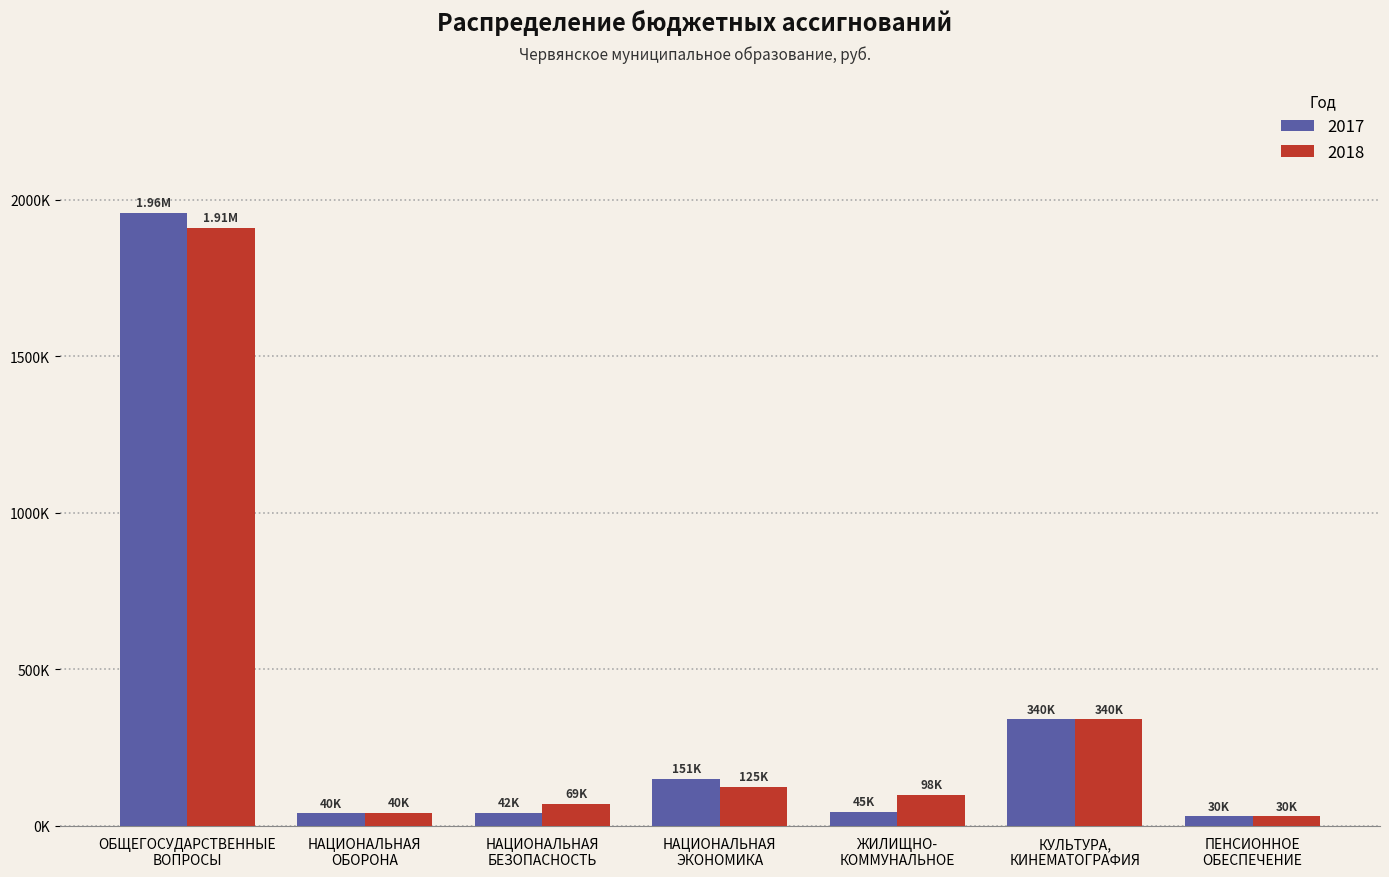

At which label is 2017 closest to 994400?

КУЛЬТУРА,
КИНЕМАТОГРАФИЯ